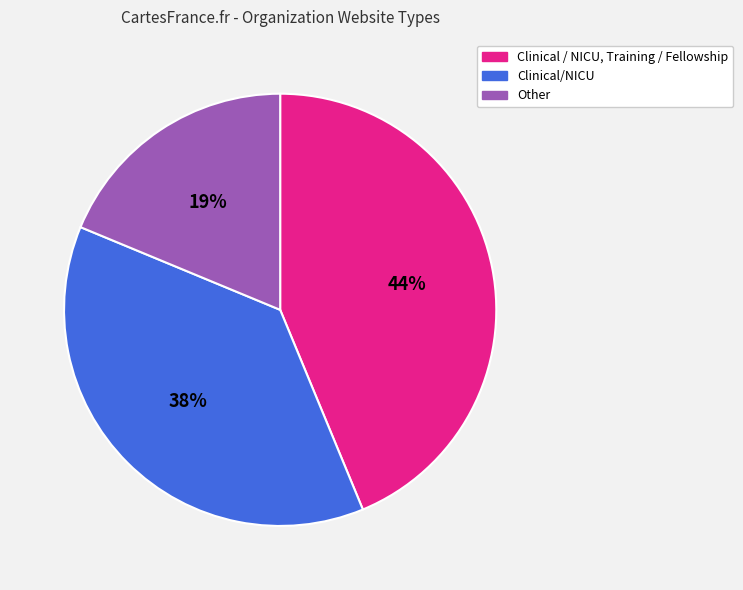

To the nearest percent, what portion does Clinical / NICU, Training / Fellowship represent?

44%